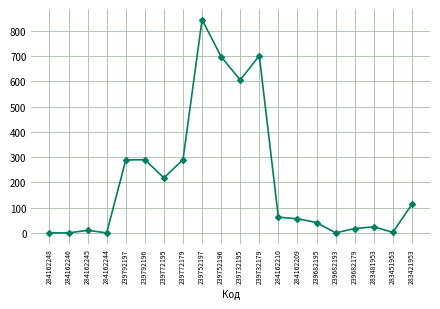

True or false: the data shows 0 at 284162244.

True